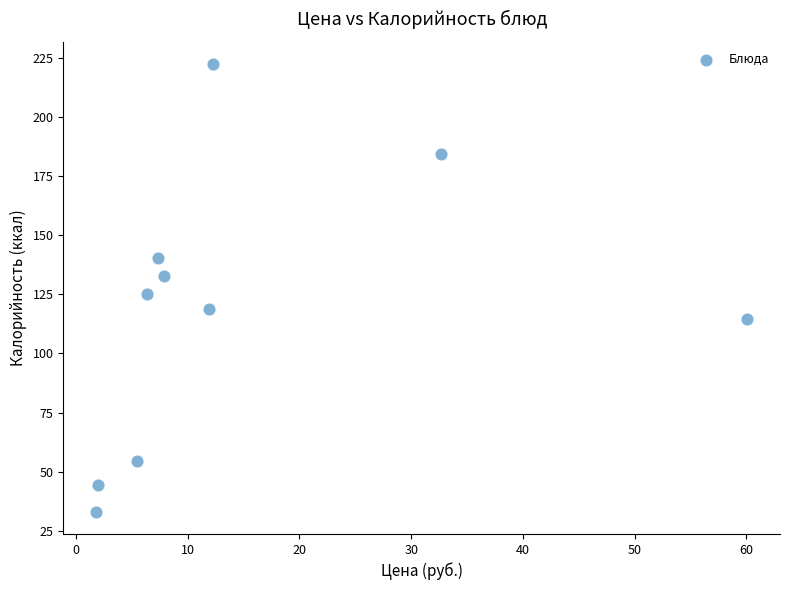

What is the average X value?

14.8